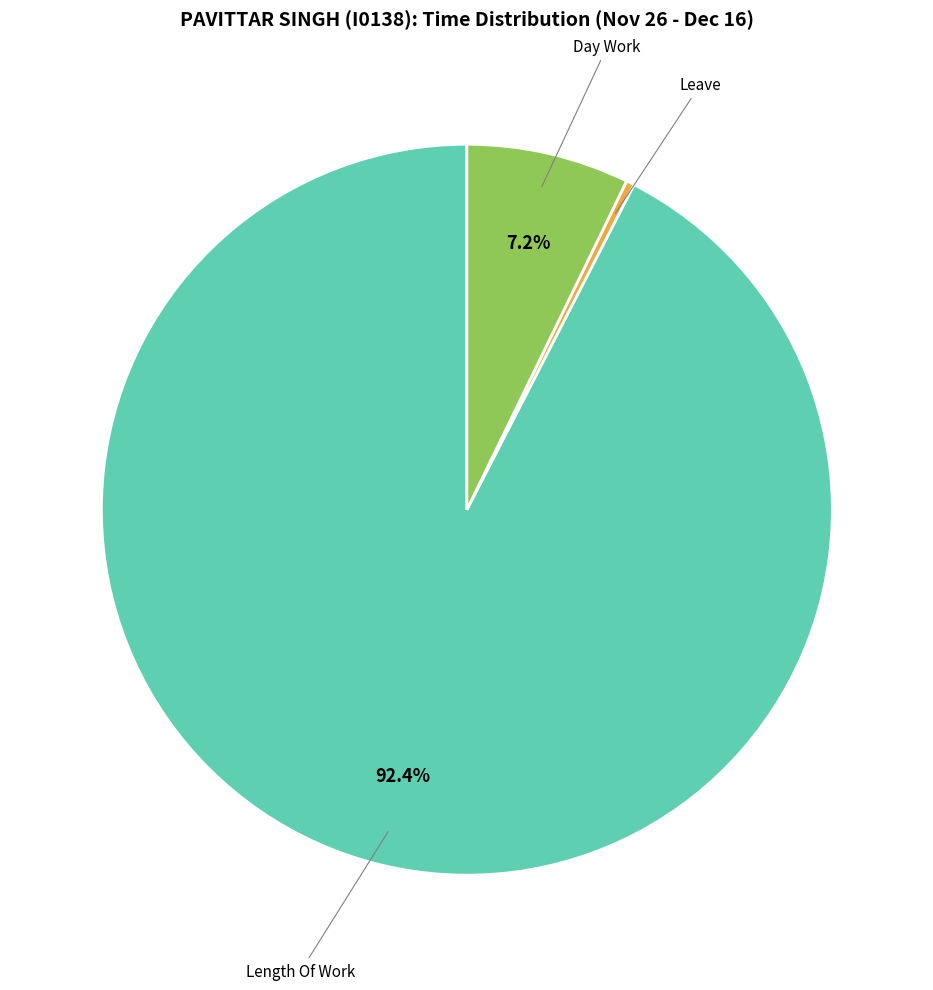

Which category has the biggest portion of the pie?

Length Of Work